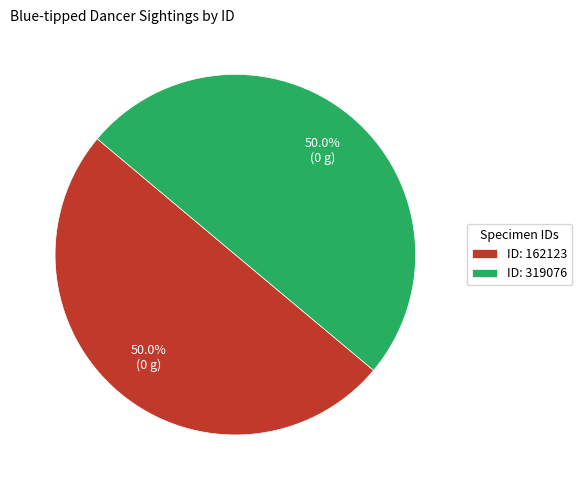

What is the ratio of the value at ID: 162123 to the value at ID: 319076?

1.0